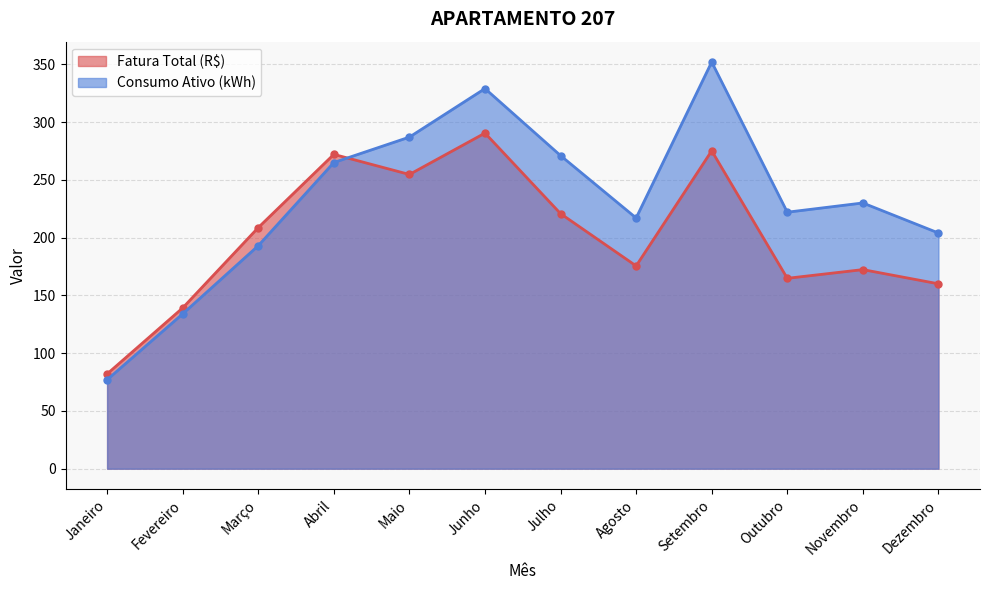

What is the label of the 3rd point from the right?

Outubro